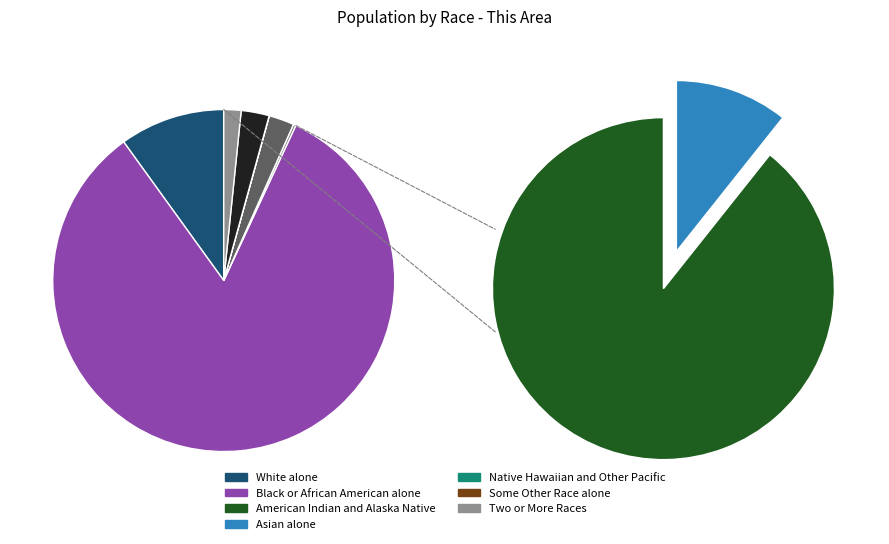

Between Native Hawaiian and Other Pacific and Some Other Race alone, which is larger?

Some Other Race alone